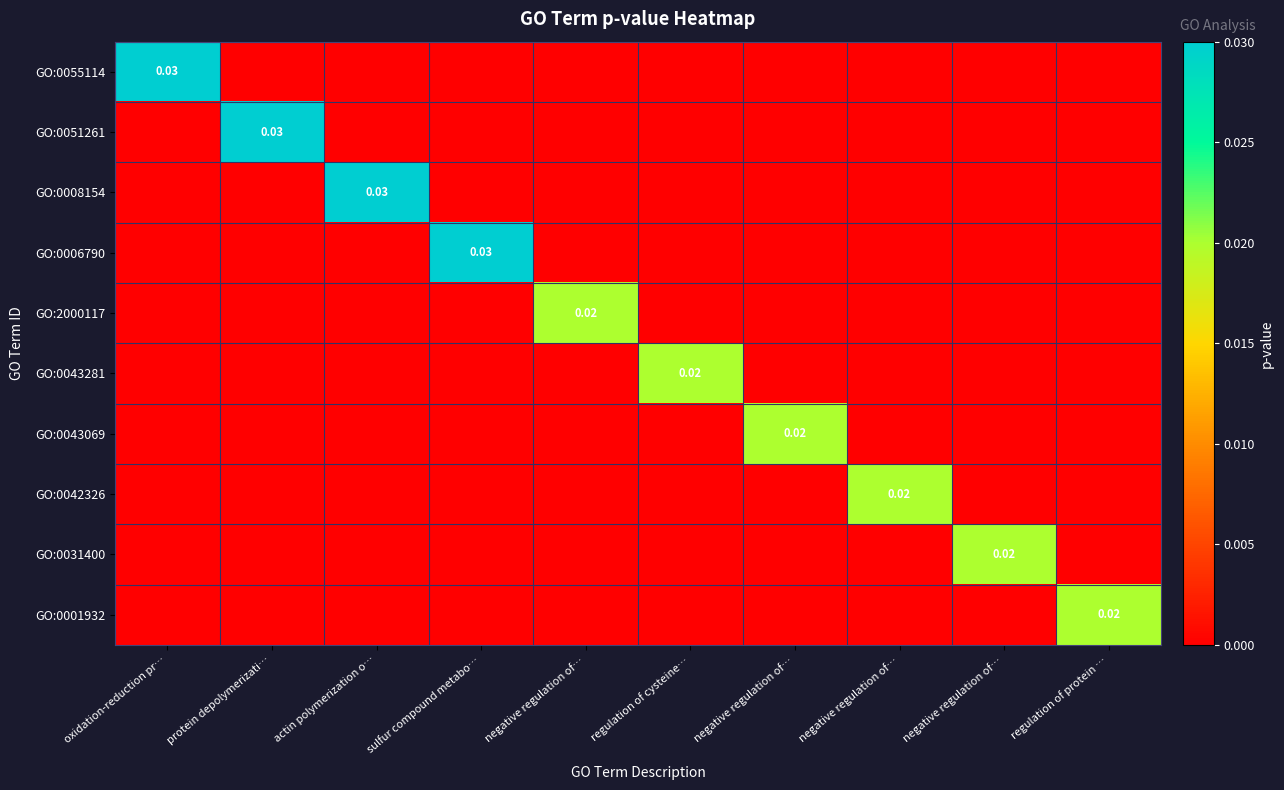

Is it true that GO:0008154 equals 0.0 at negative regulation of…?

True